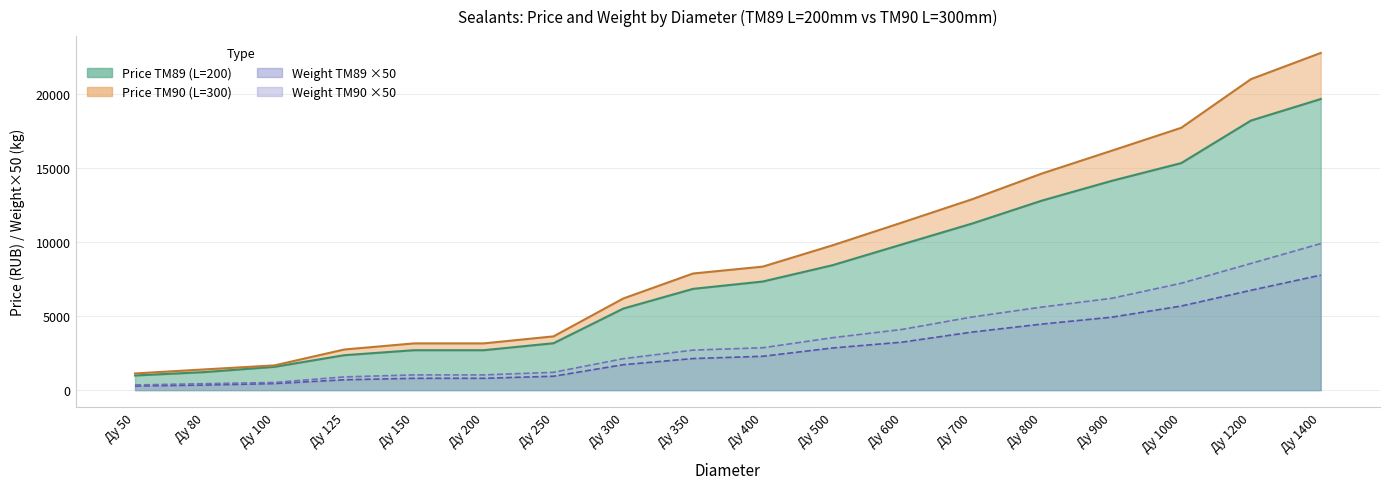

Where does the Weight TM90 (kg) series first go above 2865?

Ду 500